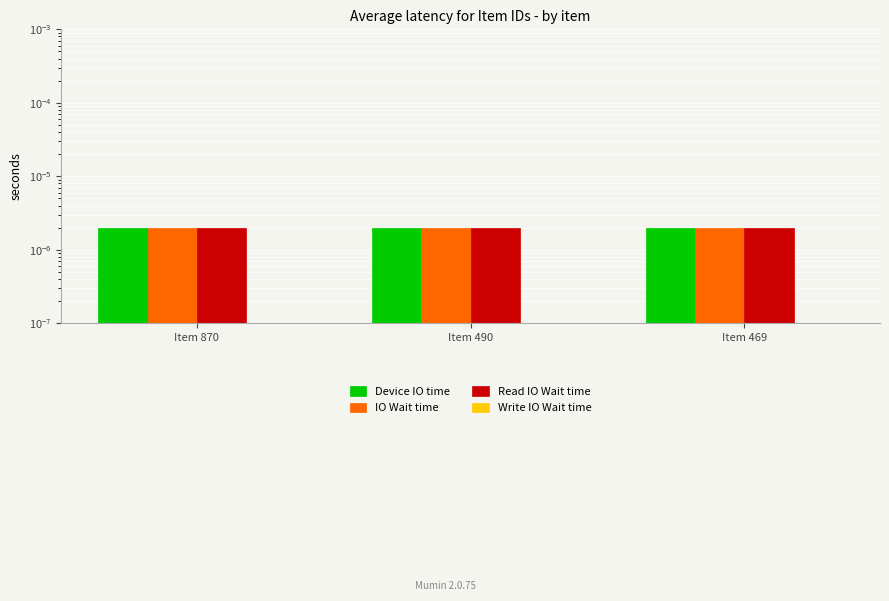

At how many categories does at least one series exceed 0?

3